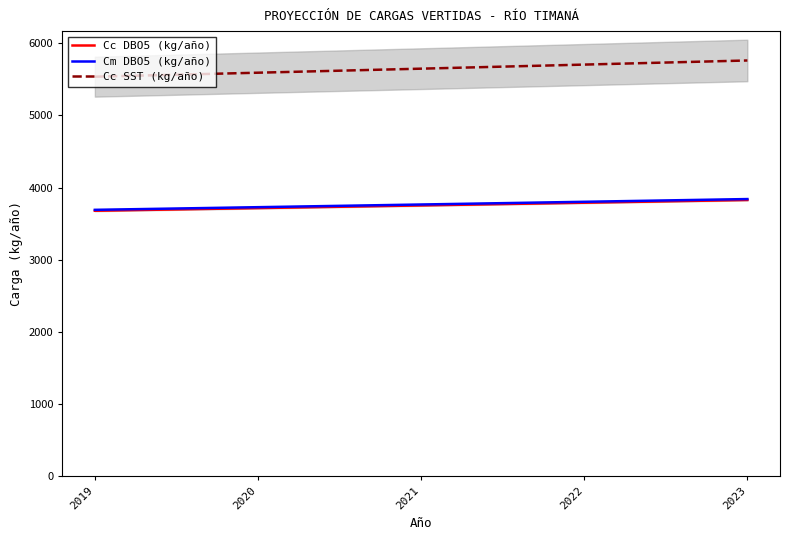

Is the value of Cc DBO5 (kg/año) at 2019 greater than the value of Cc SST (kg/año) at 2021?

No